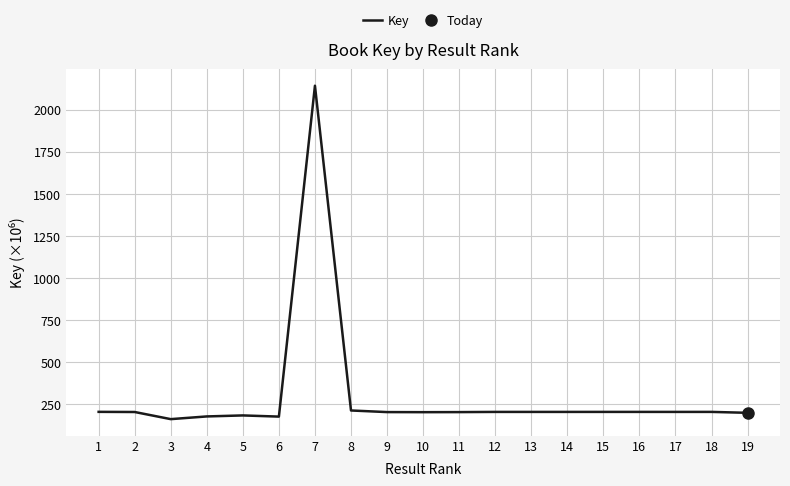

The chart shows a value of 356.1 at 9. True or false?

False